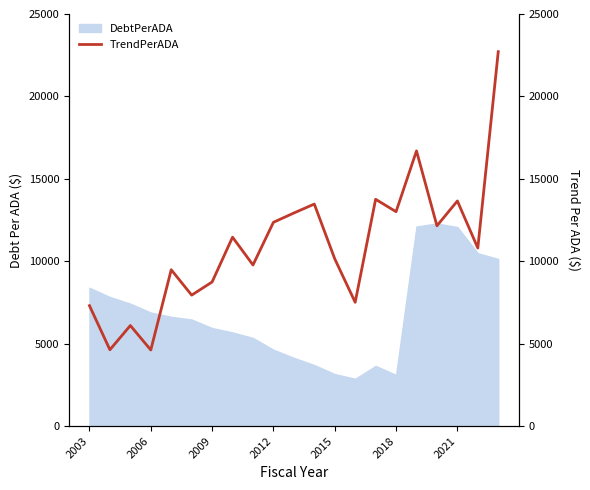

True or false: DebtPerADA has a value of 5950.3 at 2009.

True